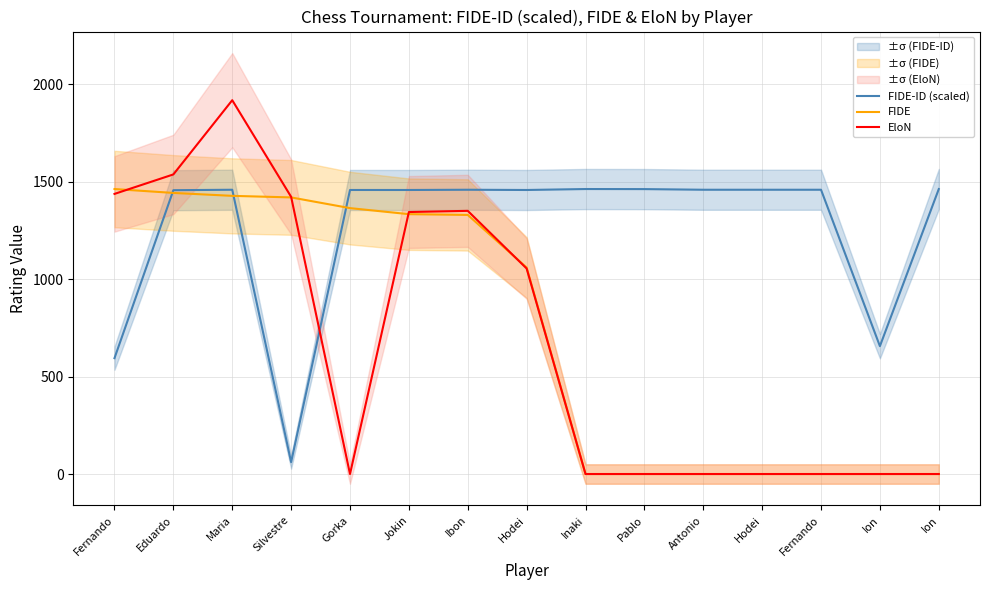

Where does the FIDE-ID (scaled) series first go above 1459?

Maria